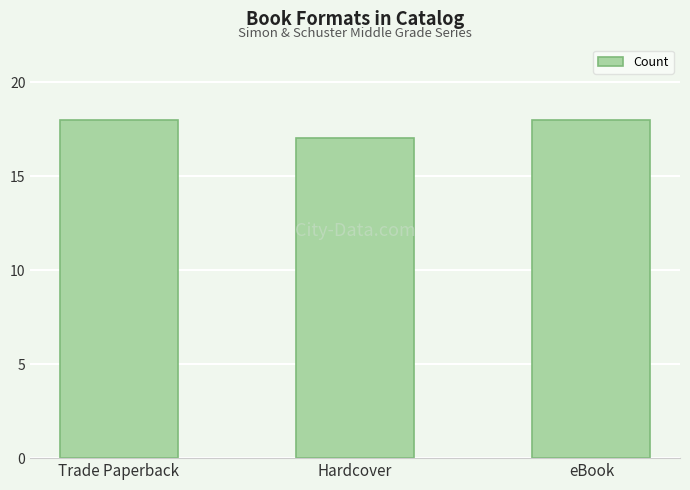

Is it true that the value at Trade Paperback is 11?

False